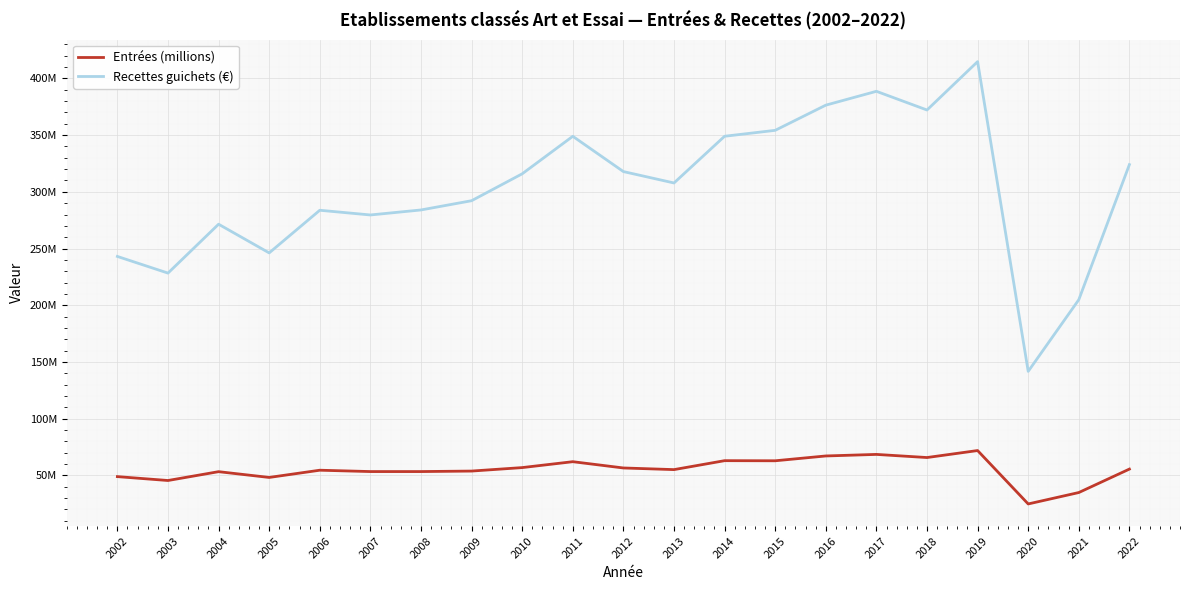

Which category has the highest value across all series?

2019